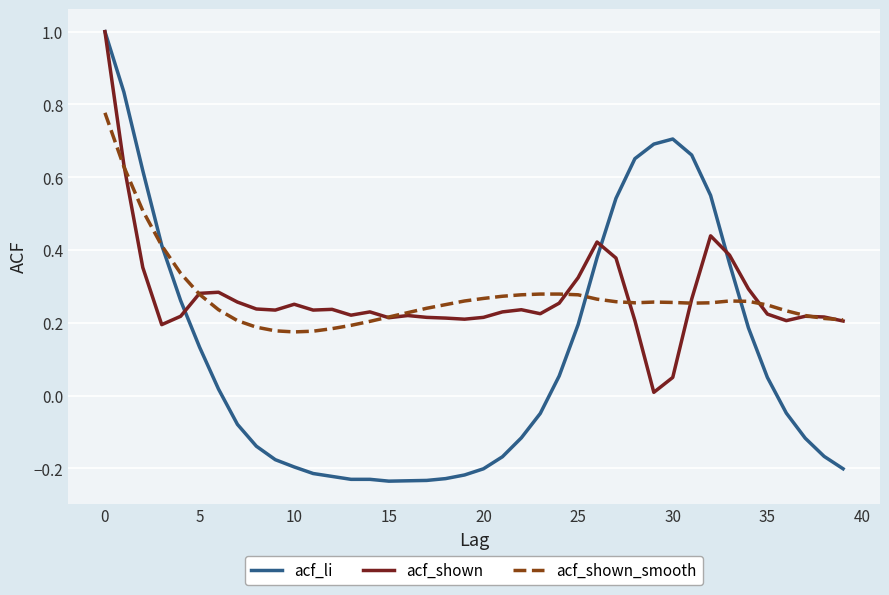

Which series has the widest spread of values?

acf_li